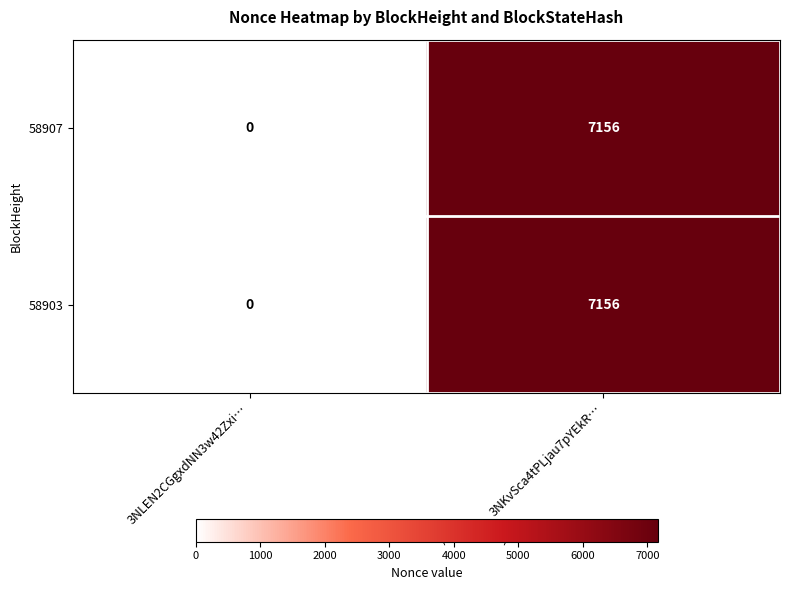

What is the total value across all series at 3NKvSca4tPLjau7pYEkR…?

14312